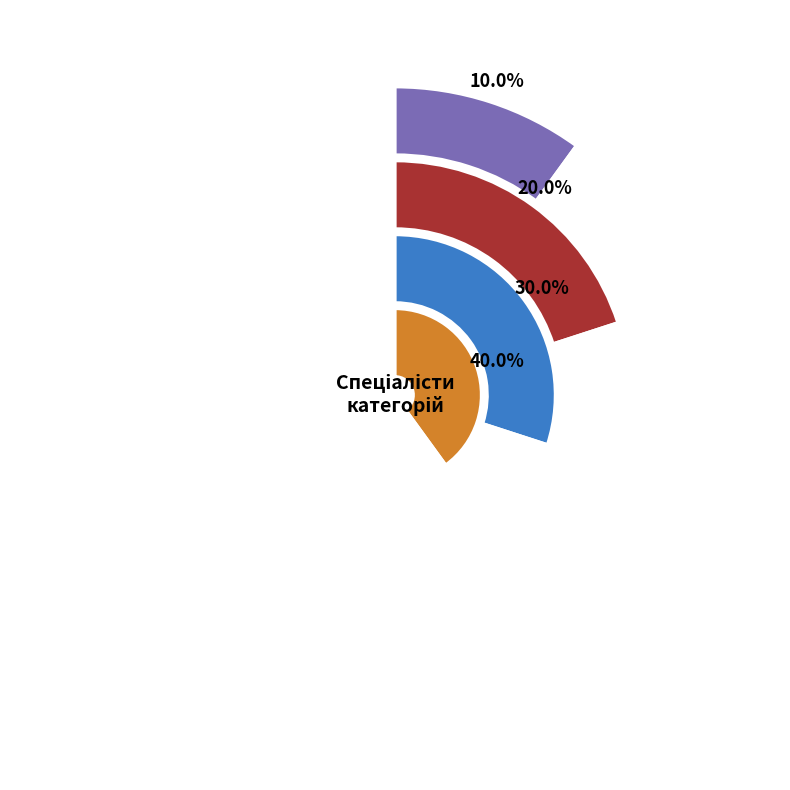

Combined, what portion of the pie is Спеціаліст and Спеціаліст вищої категорії?

50.0%